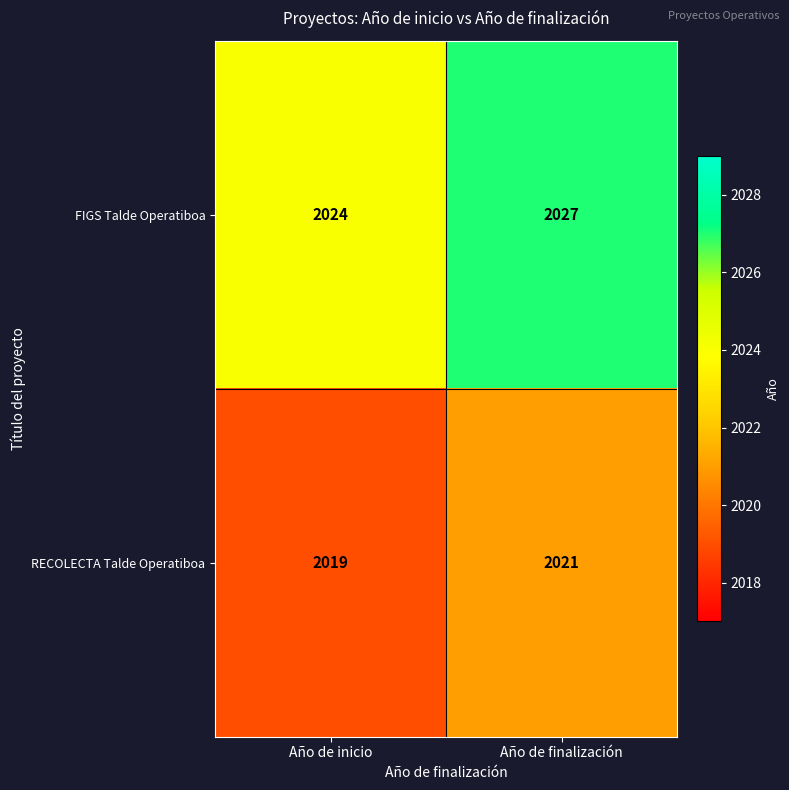

Which series has the largest total across all categories?

FIGS Talde Operatiboa